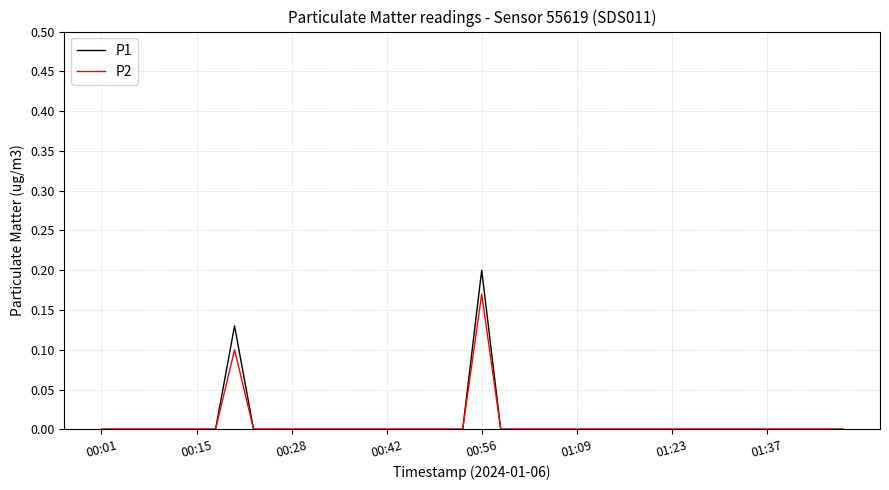

Rank the series by their maximum value, from lowest to highest.

P2, P1